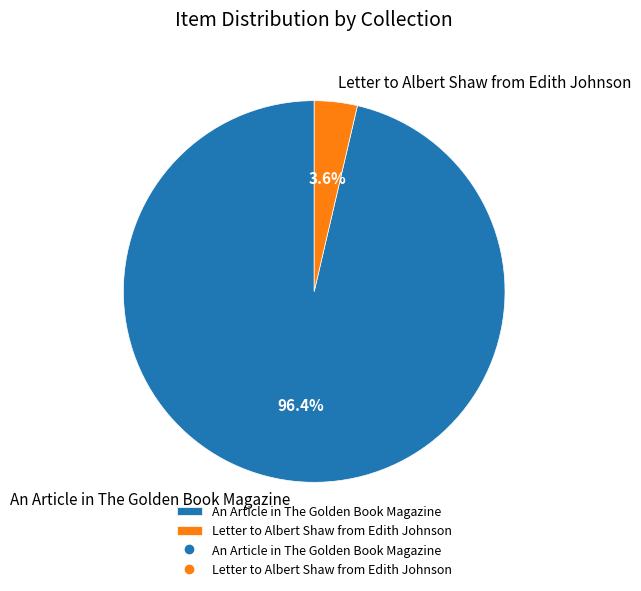

Does any single category account for the majority?

Yes